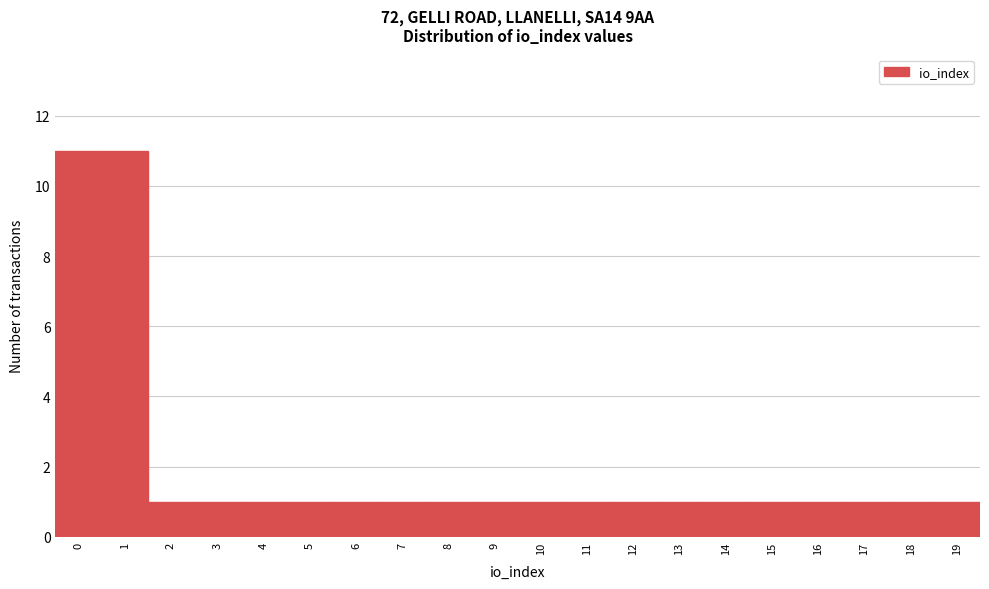

Reading left to right, list every bar in this chart as the range it spans on the x-axis followed by its height. The values are not printed on the chart, so give them approximately, as read against the axis.

-0.5 to 0.5: 11
0.5 to 1.5: 11
1.5 to 2.5: 1
2.5 to 3.5: 1
3.5 to 4.5: 1
4.5 to 5.5: 1
5.5 to 6.5: 1
6.5 to 7.5: 1
7.5 to 8.5: 1
8.5 to 9.5: 1
9.5 to 10.5: 1
10.5 to 11.5: 1
11.5 to 12.5: 1
12.5 to 13.5: 1
13.5 to 14.5: 1
14.5 to 15.5: 1
15.5 to 16.5: 1
16.5 to 17.5: 1
17.5 to 18.5: 1
18.5 to 19.5: 1